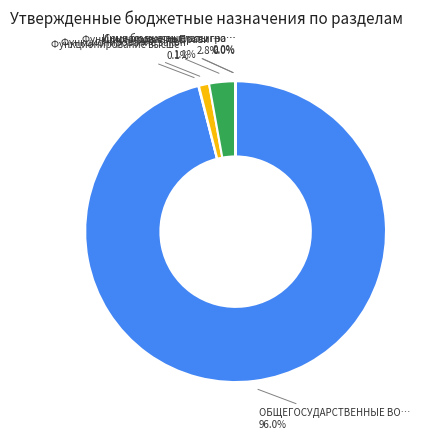

Is there a majority slice in this chart?

Yes